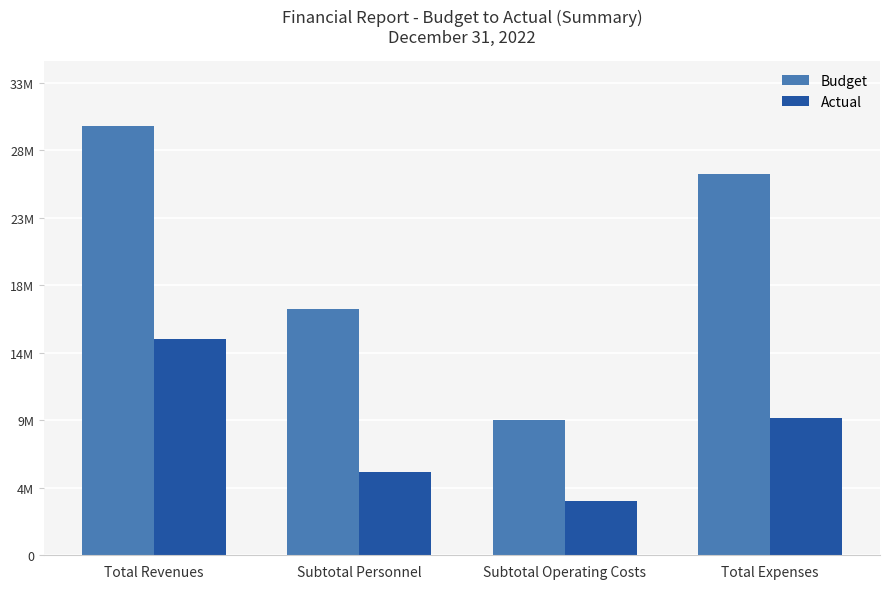

Is it true that Budget equals 30222454.0 at Total Revenues?

True